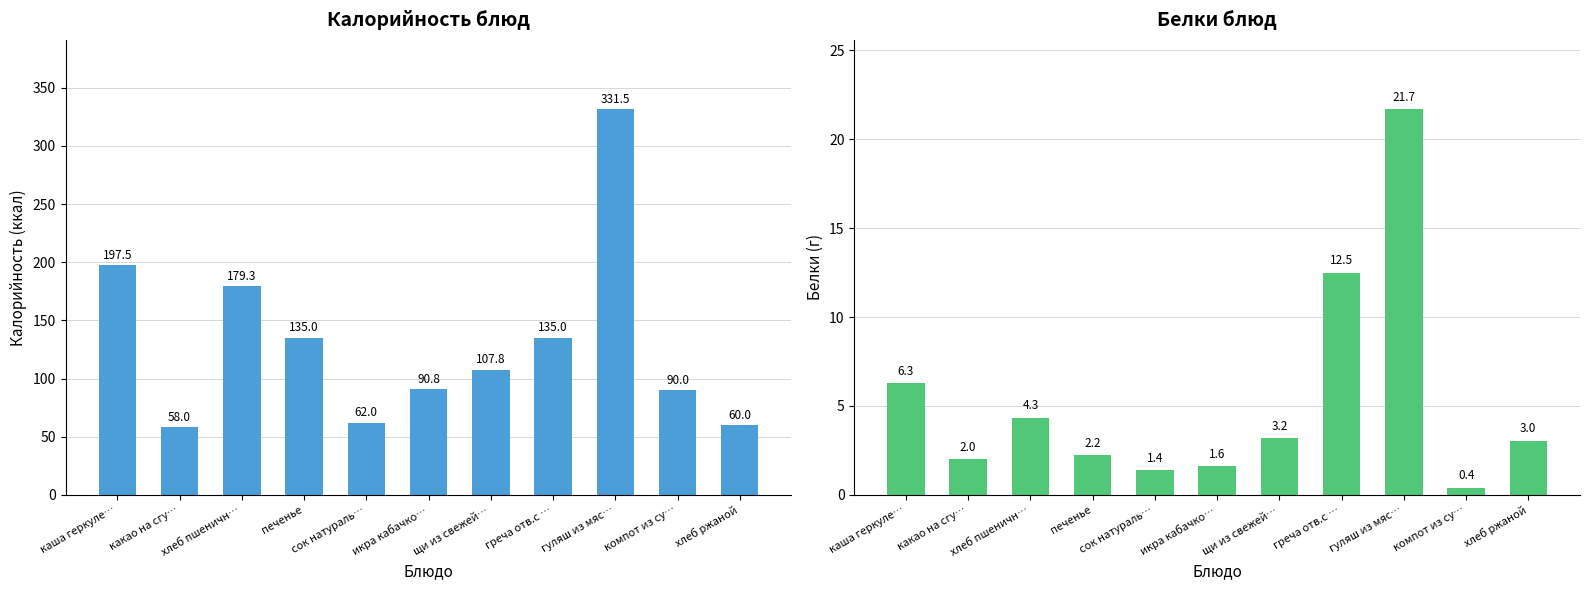

How many data points does each series have?

11